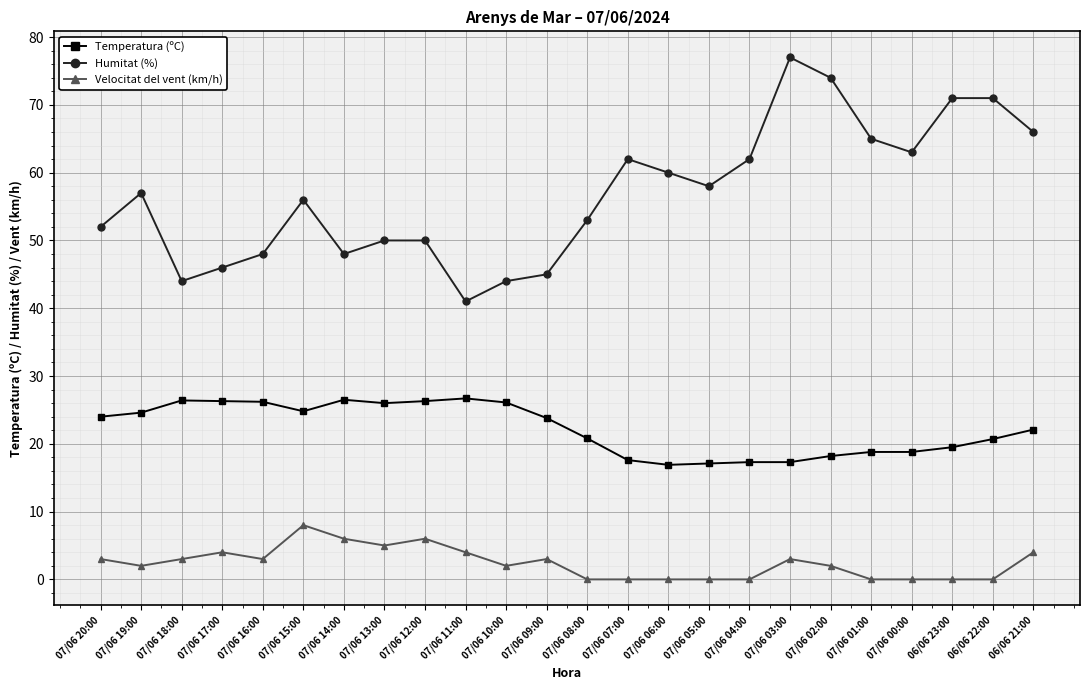

Rank the series by their maximum value, from highest to lowest.

Humitat (%), Temperatura (ºC), Velocitat del vent (km/h)